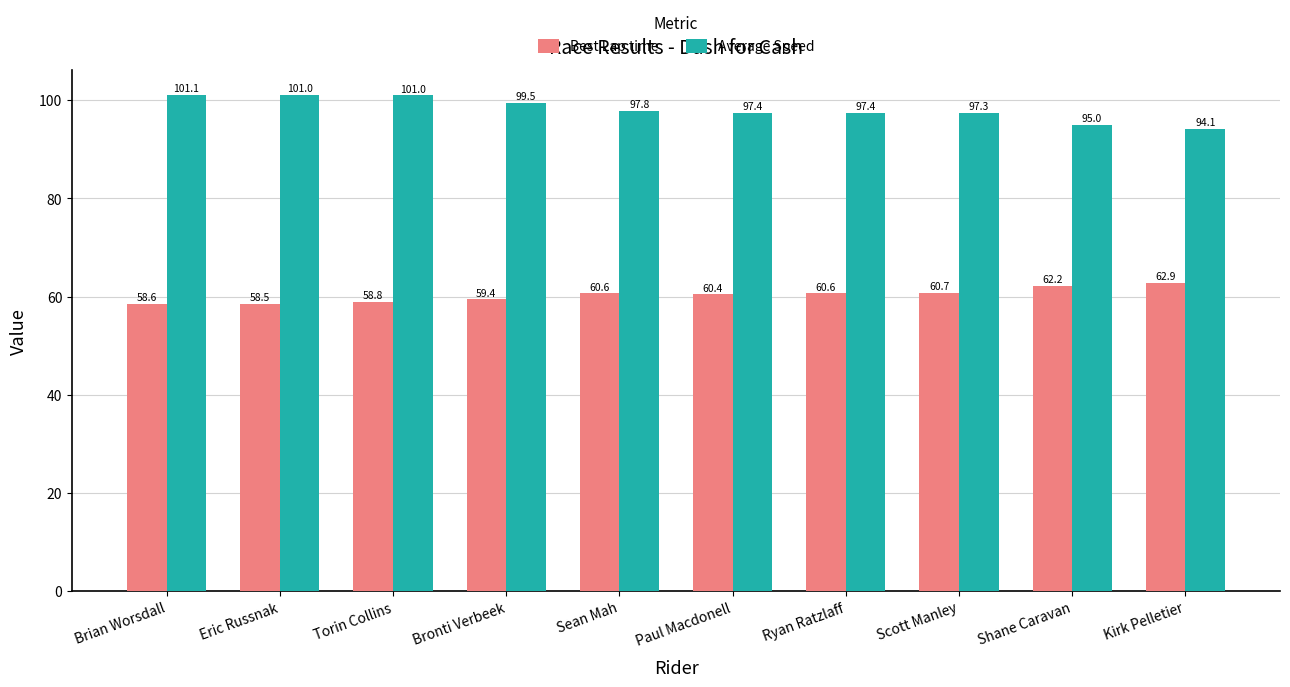

What is the difference between the highest and lowest values at Bronti Verbeek?

40.1